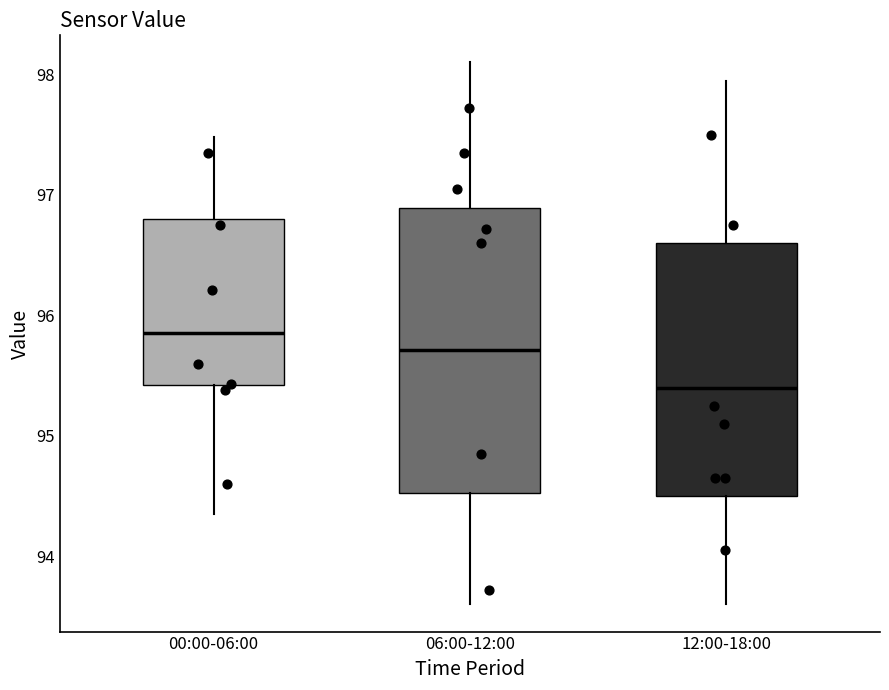

Where does the median line of the box for 00:00-06:00 sit on the y-axis? The values are not printed on the chart, so give them approximately, as read against the axis.

95.9